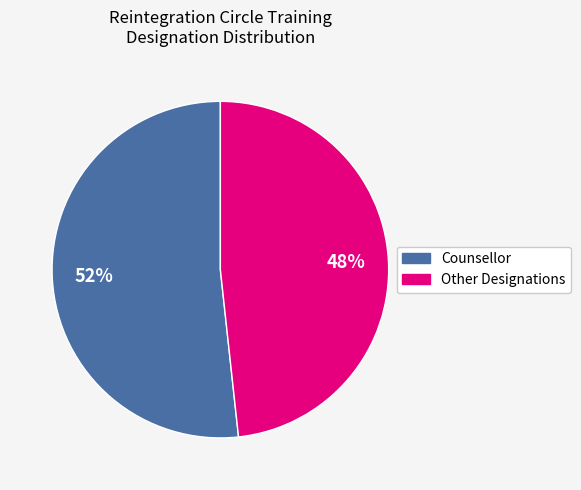

Is there any slice that represents more than half of the pie?

Yes